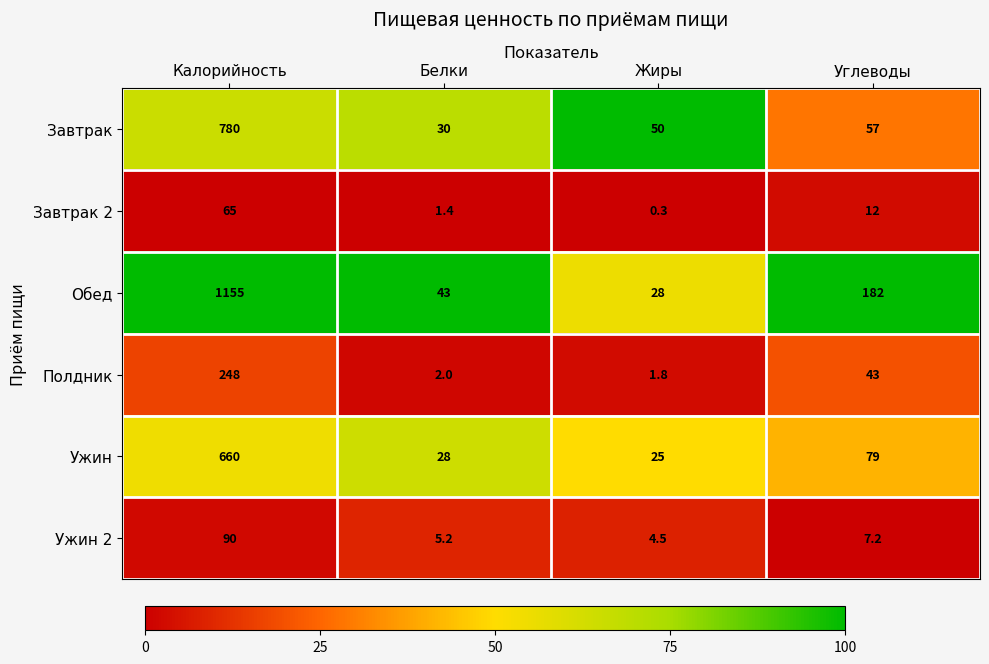

At which category is the sum across all series the highest?

Калорийность